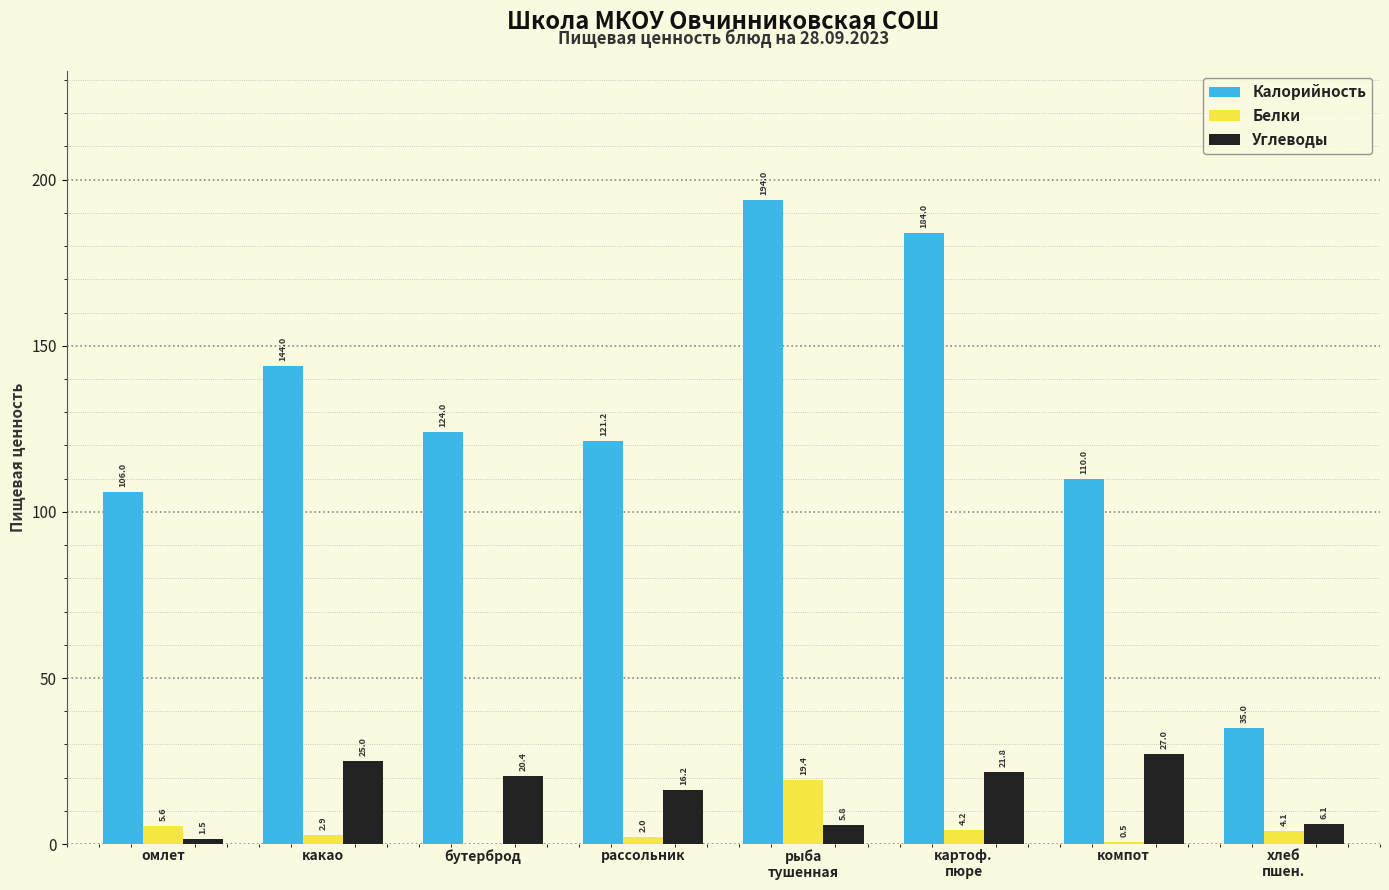

Is the value of Углеводы at бутерброд greater than the value of Калорийность at омлет?

No